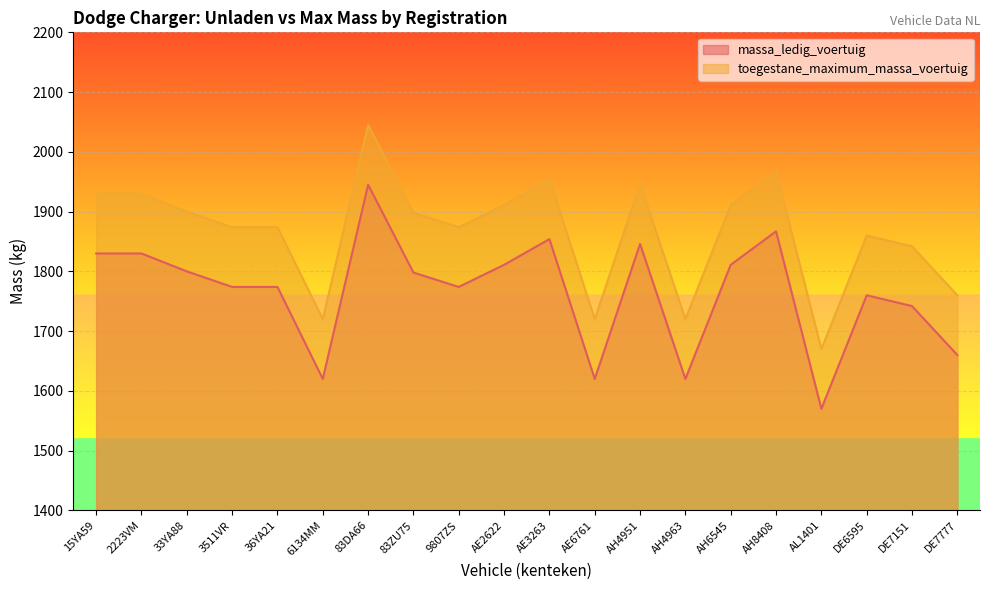

At which label is toegestane_maximum_massa_voertuig closest to 1857?

DE6595